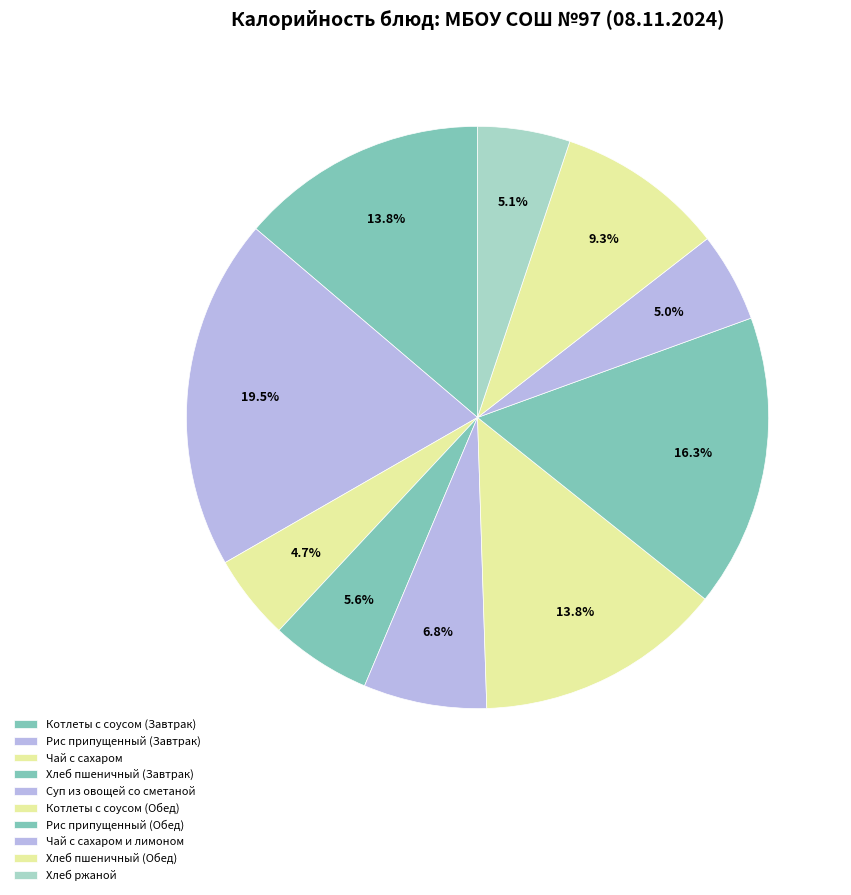

Combined, what portion of the pie is Хлеб ржаной and Чай с сахаром и лимоном?

10.1%